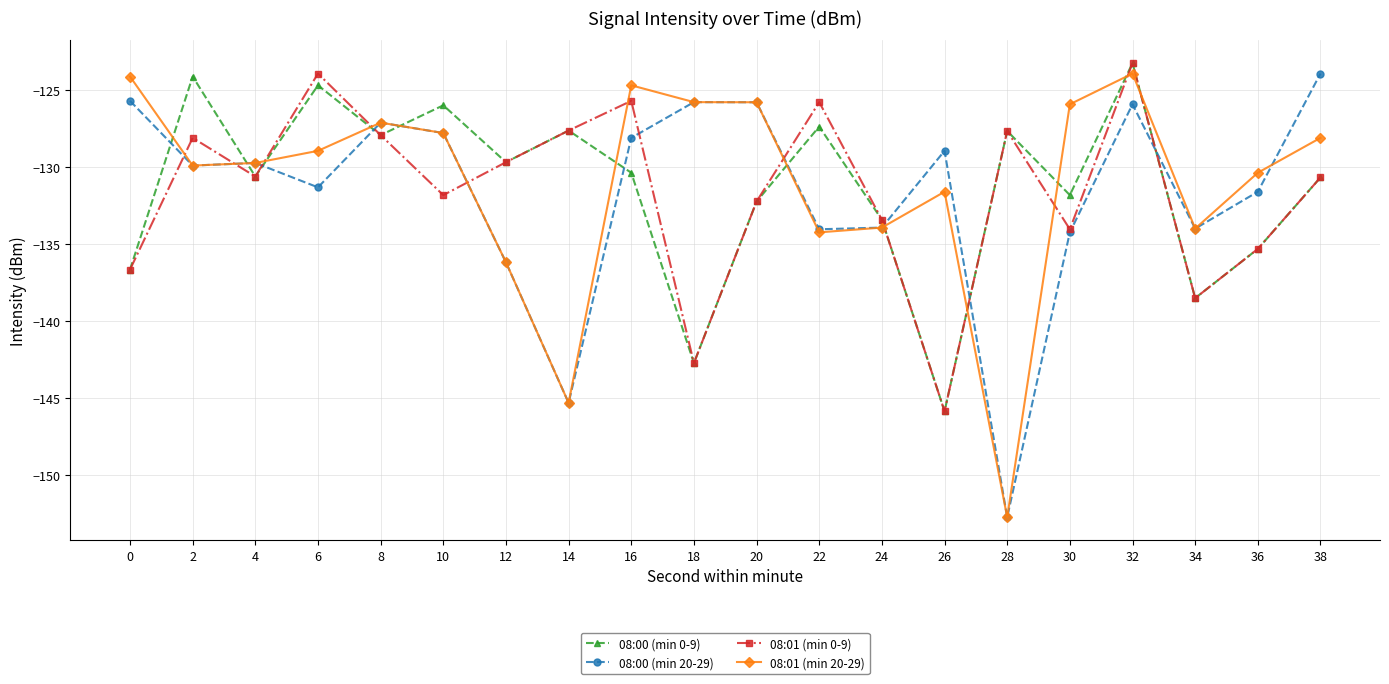

Where do 08:01 (min 20-29) and 08:00 (min 0-9) first cross each other?

0 and 2